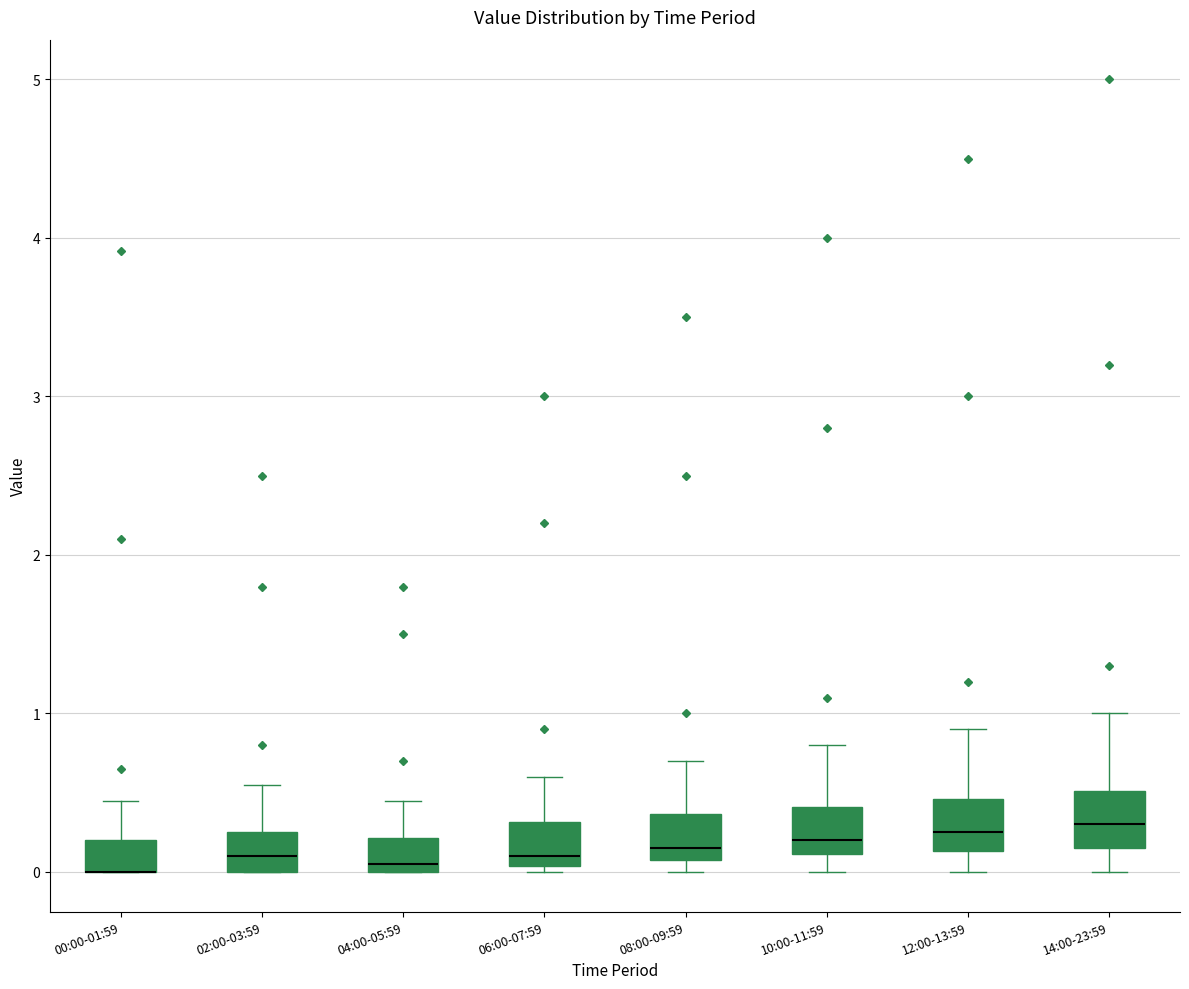

Reading left to right, transcribe this box plot: for each box, give where its median line is, the range the box spans, and where its two whiskers end, as read against the y-axis. The values are not printed on the chart, so give them approximately, as read against the axis.

00:00-01:59: median 0.0 (drawn on the box's lower edge), box 0.0 to 0.2, whiskers 0.0 to 0.5
02:00-03:59: median 0.1, box 0.0 to 0.3, whiskers 0.0 to 0.6
04:00-05:59: median 0.1, box 0.0 to 0.2, whiskers 0.0 to 0.5
06:00-07:59: median 0.1, box 0.0 to 0.3, whiskers 0.0 (just below the box's lower edge) to 0.6
08:00-09:59: median 0.2, box 0.1 to 0.4, whiskers 0.0 to 0.7
10:00-11:59: median 0.2, box 0.1 to 0.4, whiskers 0.0 to 0.8
12:00-13:59: median 0.3, box 0.1 to 0.5, whiskers 0.0 to 0.9
14:00-23:59: median 0.3, box 0.2 to 0.5, whiskers 0.0 to 1.0